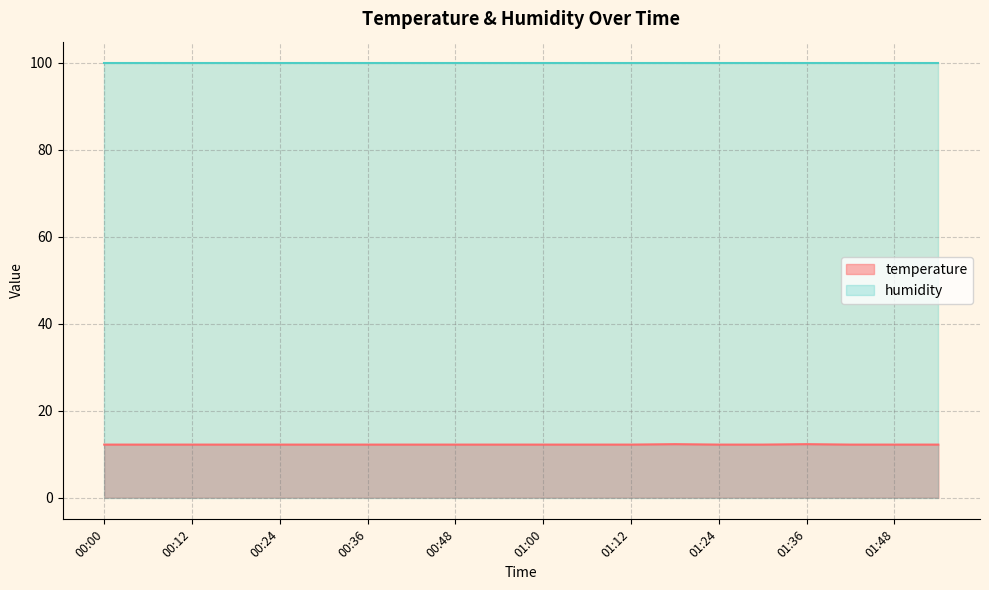

The value of humidity at 00:24 is 175.3. True or false?

False